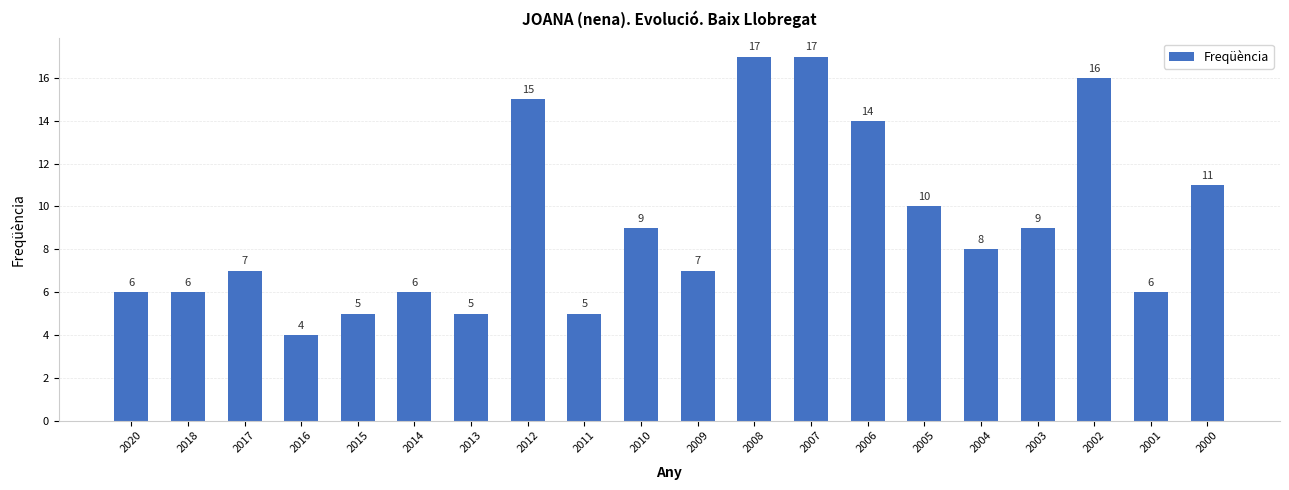

The value at 2011 is 5. True or false?

True